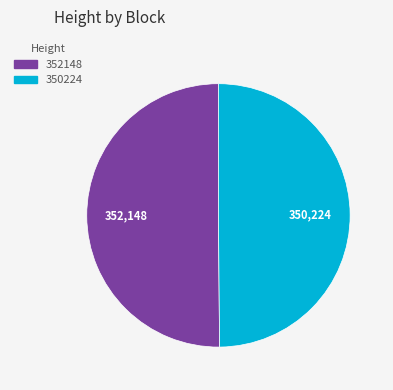

The 350224 slice represents 60% of the pie. True or false?

False